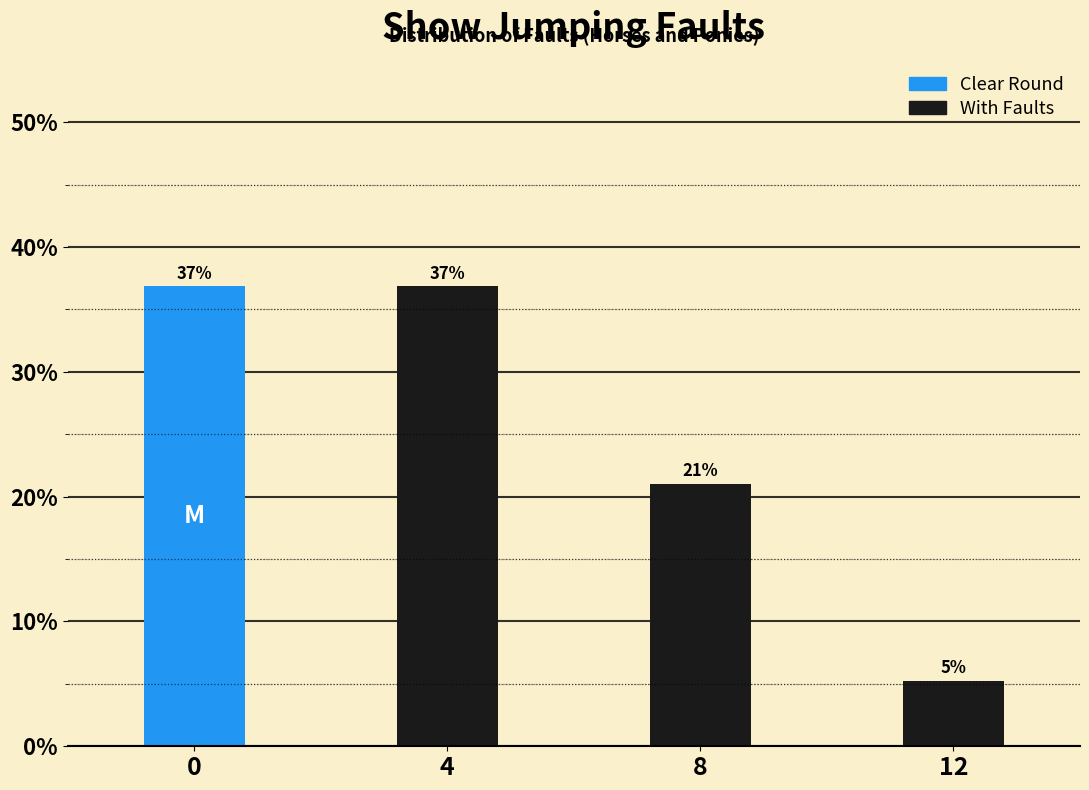

What is the value of the 1st bar from the left?

36.8